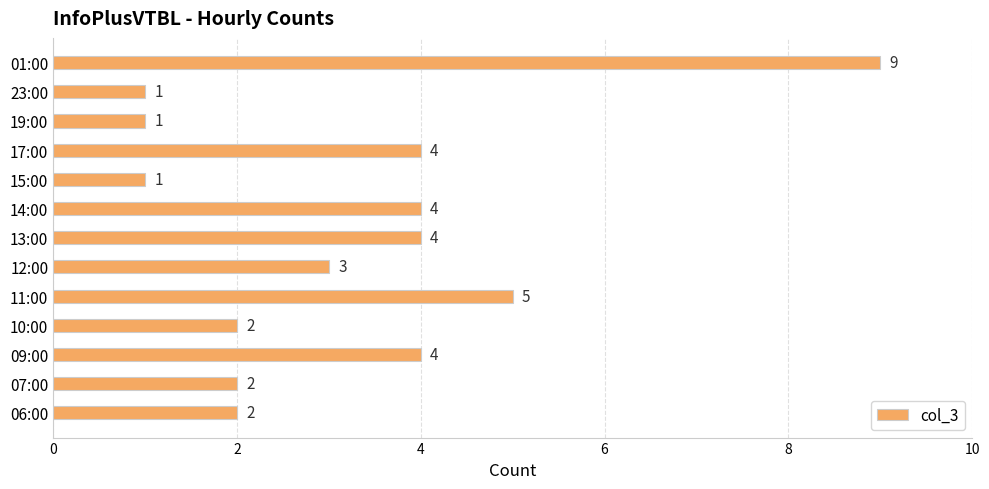

Count the values in the range 2 to 4.

8